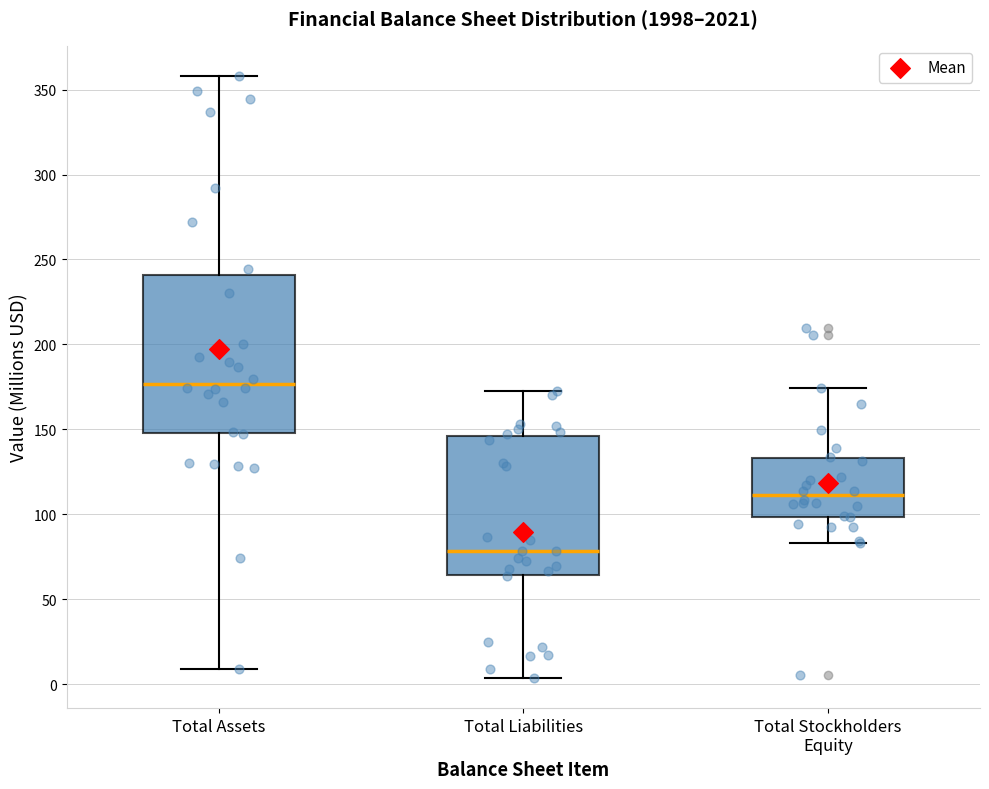

Reading left to right, transcribe this box plot: for each box, give where its median line is, the range the box spans, and where its two whiskers end, as read against the y-axis. The values are not printed on the chart, so give them approximately, as read against the axis.

Total Assets: median 175, box 150 to 240, whiskers 10 to 360
Total Liabilities: median 80, box 65 to 145, whiskers 5 to 170
Total Stockholders Equity: median 110, box 100 to 135, whiskers 85 to 175